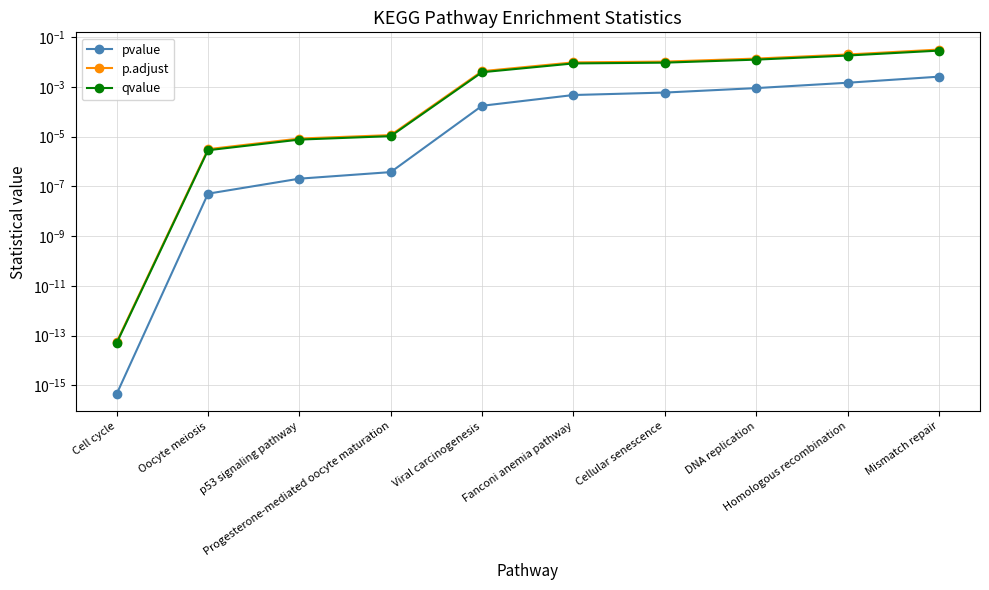

Which series changed the most between Oocyte meiosis and Mismatch repair?

p.adjust